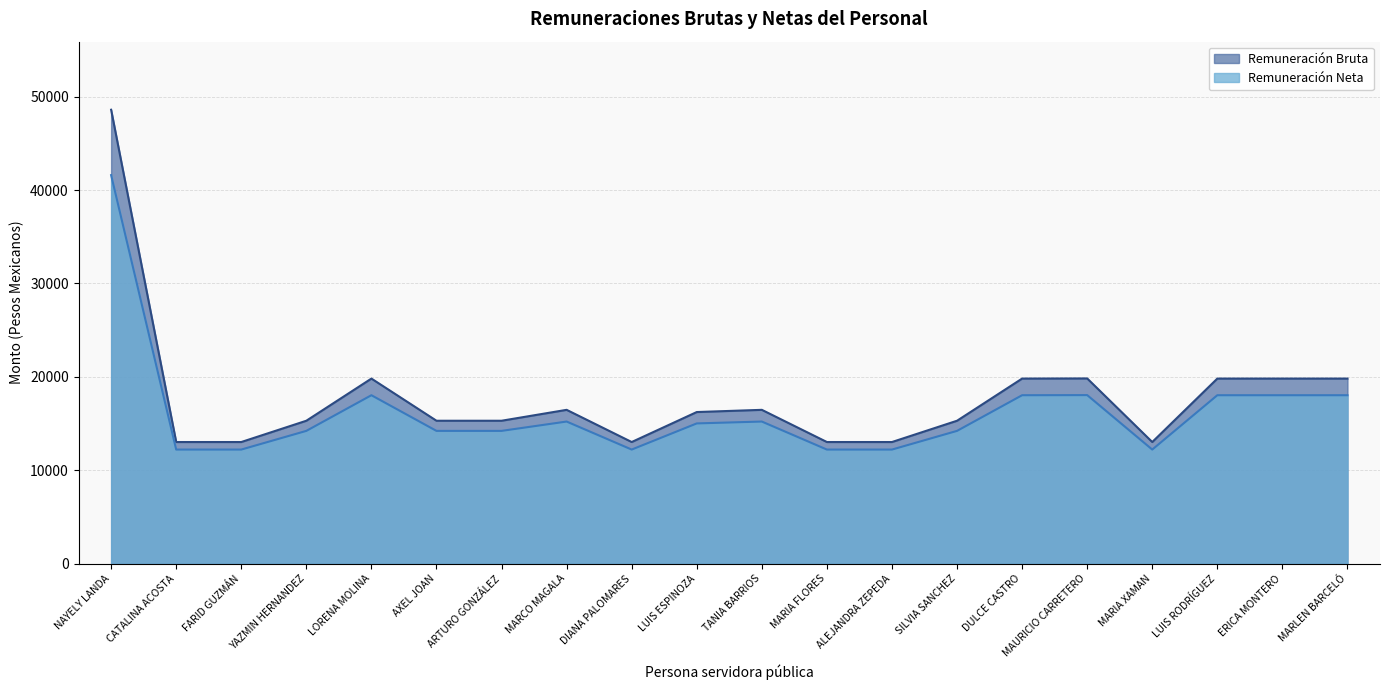

Where does the Remuneración Bruta series first go above 16229?

NAYELY LANDA